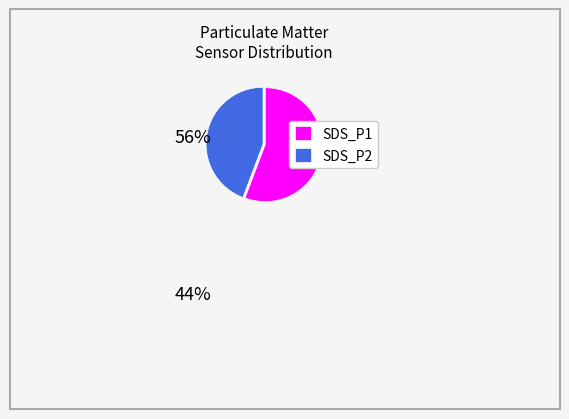

Combined, do SDS_P1 and SDS_P2 account for over 50%?

Yes